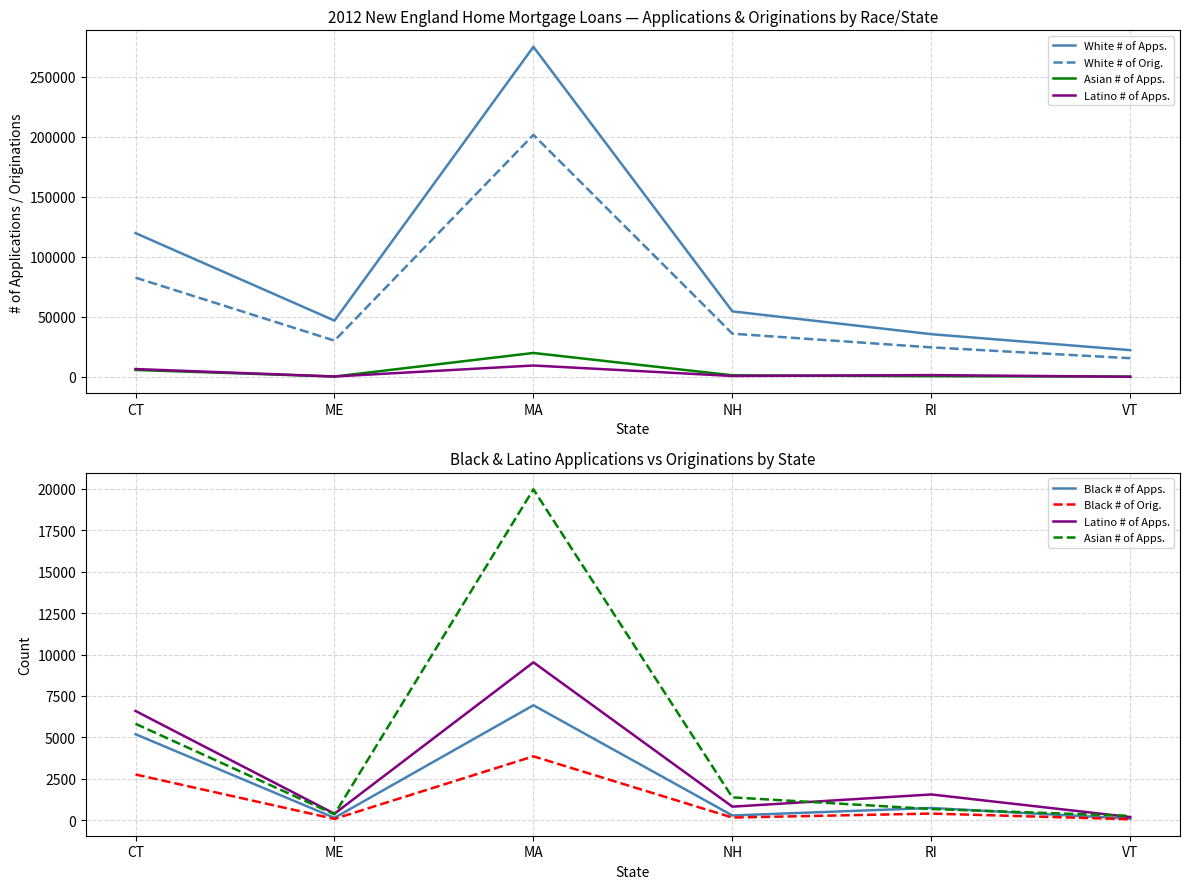

What are all the series names shown in the legend?

White # of Apps., White # of Orig., Asian # of Apps., Latino # of Apps., Black # of Apps., Black # of Orig.